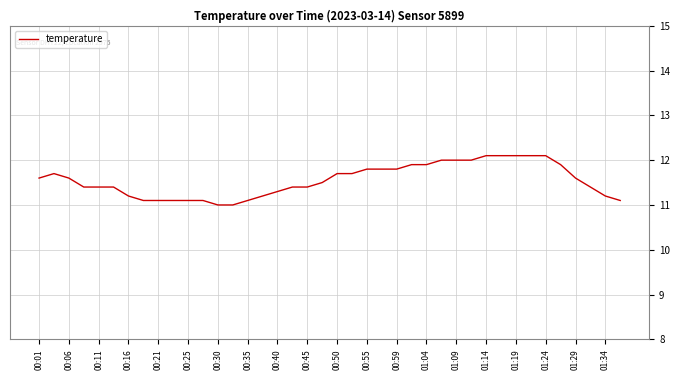

What is the maximum value shown in the chart?

12.1